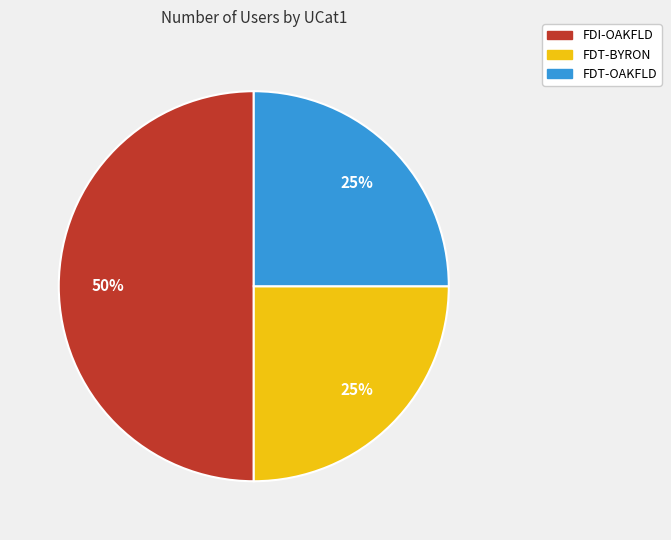

How many slices are in this pie chart?

3